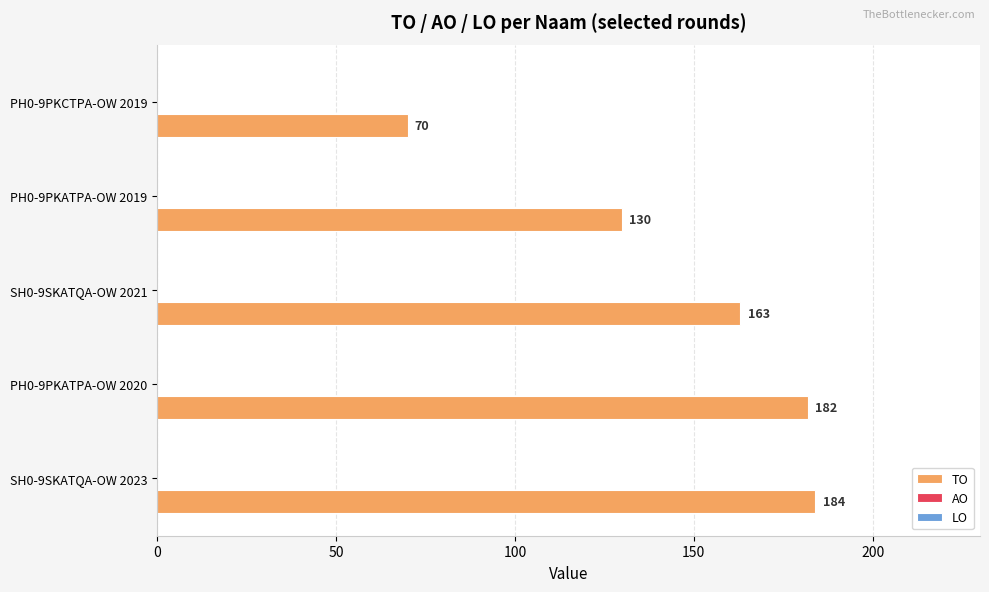

Rank the categories by value from highest to lowest.

SH0-9SKATQA-OW 2023, PH0-9PKATPA-OW 2020, SH0-9SKATQA-OW 2021, PH0-9PKATPA-OW 2019, PH0-9PKCTPA-OW 2019